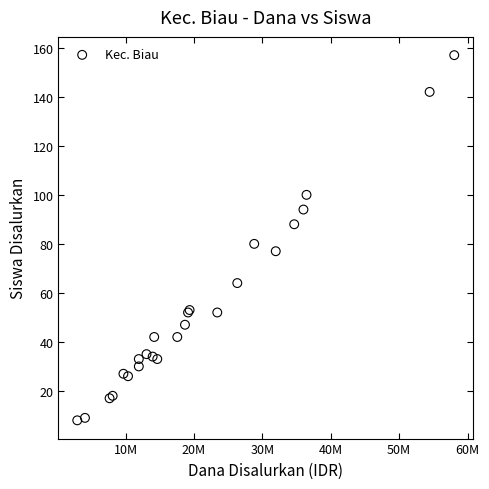

What Y value in the scatter plot is closest to 82?

80